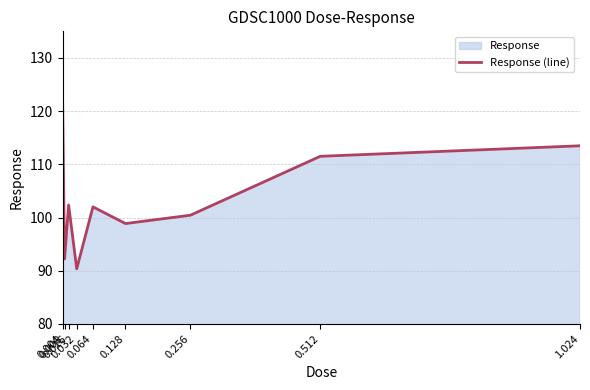

Reading left to right, what are all the values shown in this chart?

123.4	92.2	102.4	90.4	102.0	98.9	100.4	111.5	113.5